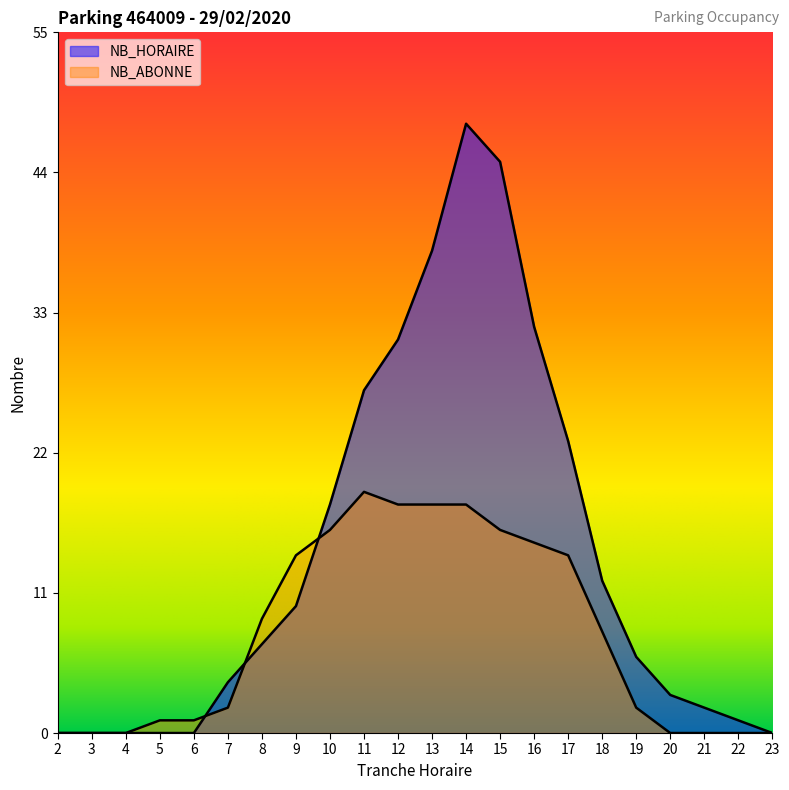

What is the greatest value displayed?

48